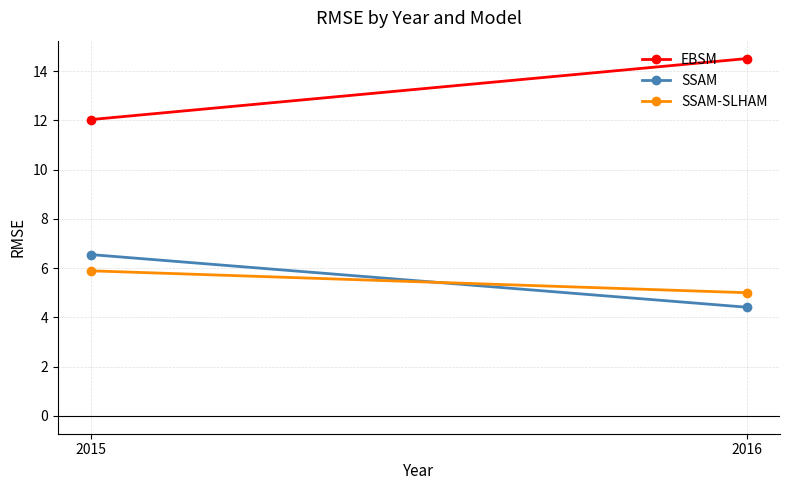

At how many categories does at least one series exceed 8?

2